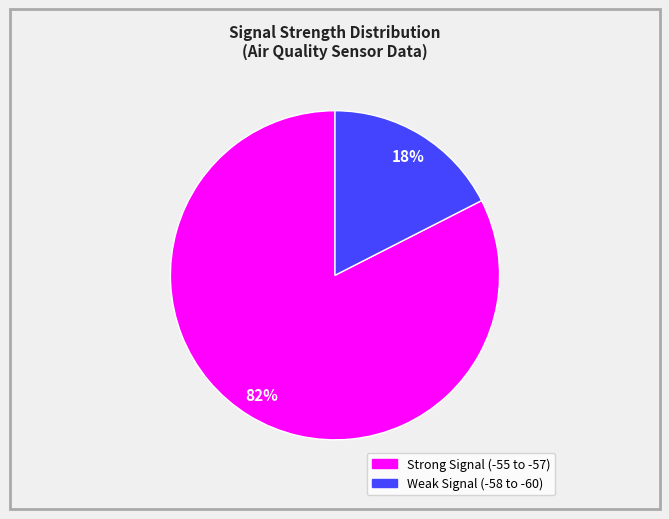

To the nearest percent, what is the average slice percentage?

50%